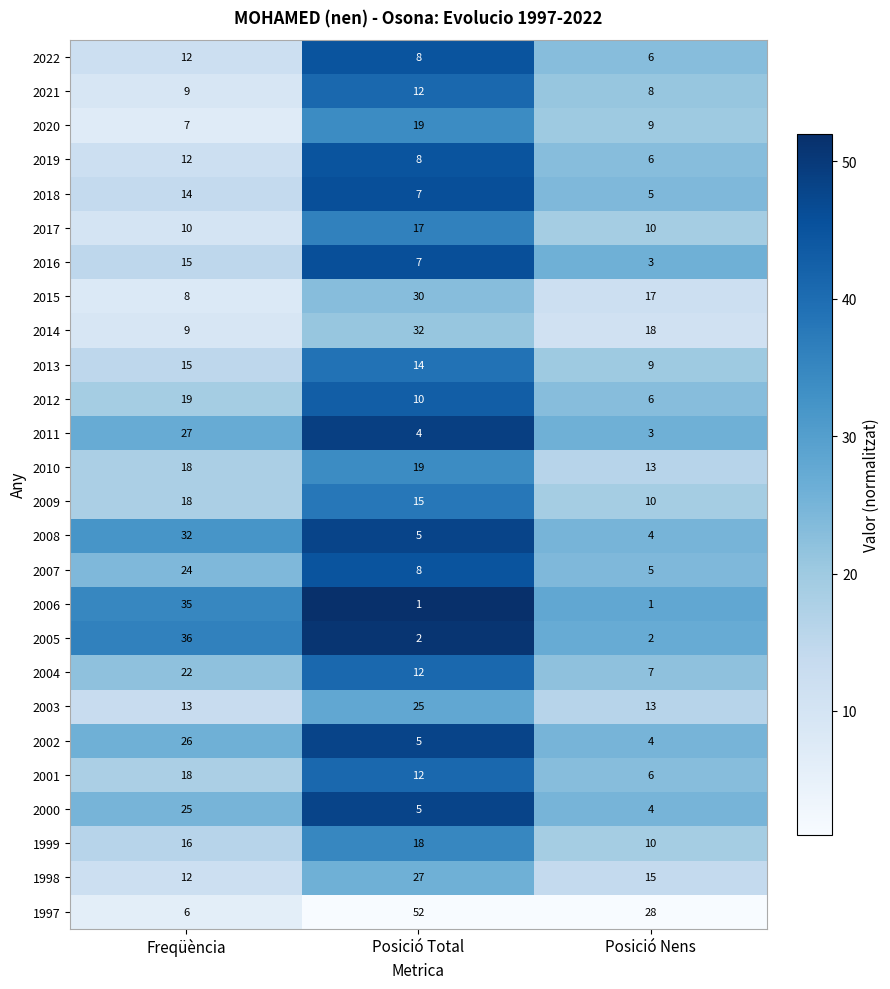

Is it true that 2002 equals 3 at Posició Total?

False